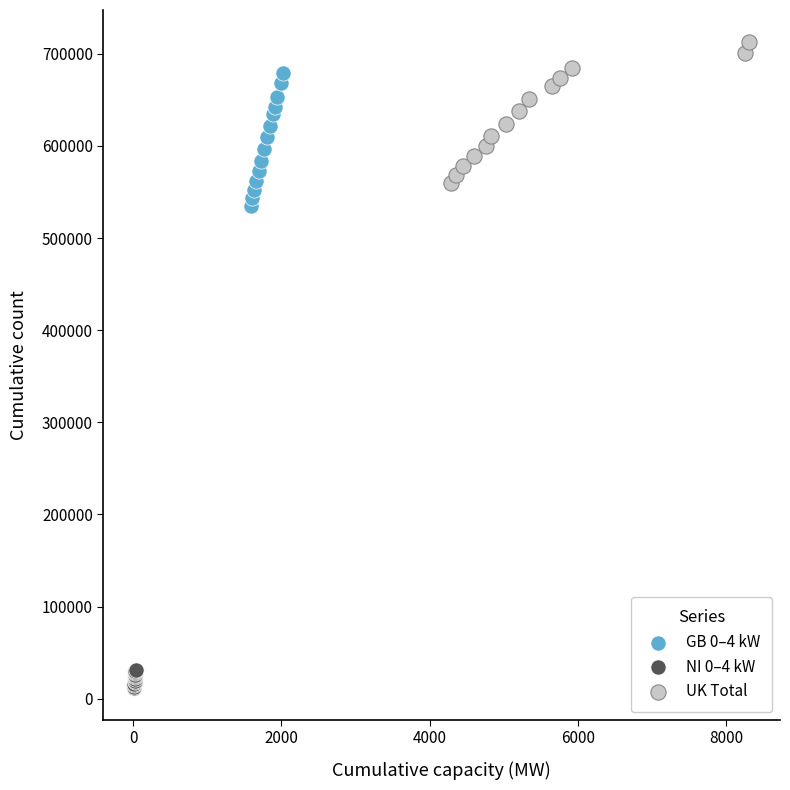

Which series contains the lowest Y value?

NI 0–4 kW